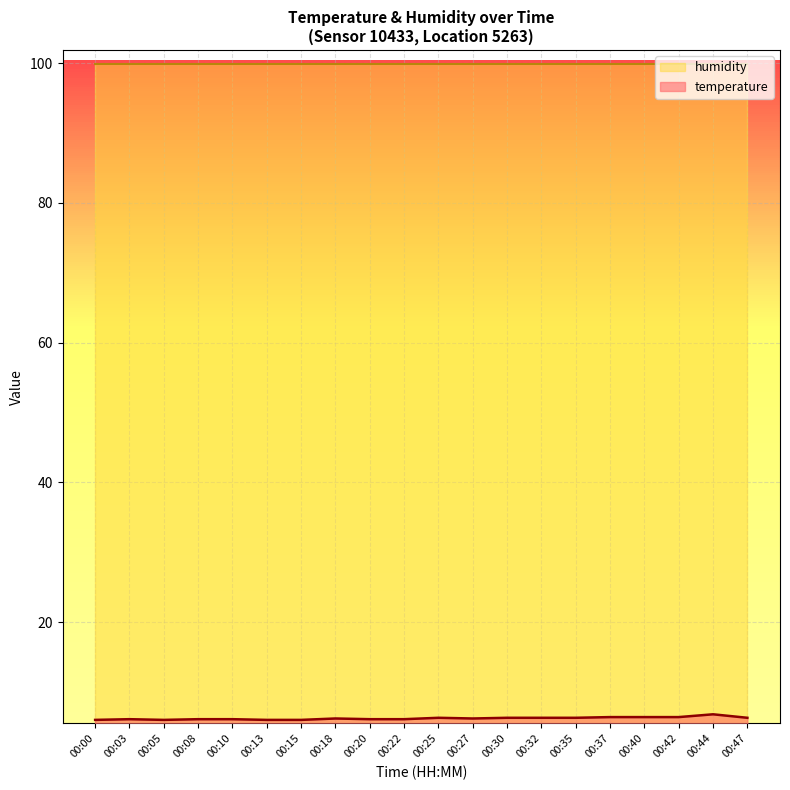

Does the chart display data point markers on the line(s)?

No